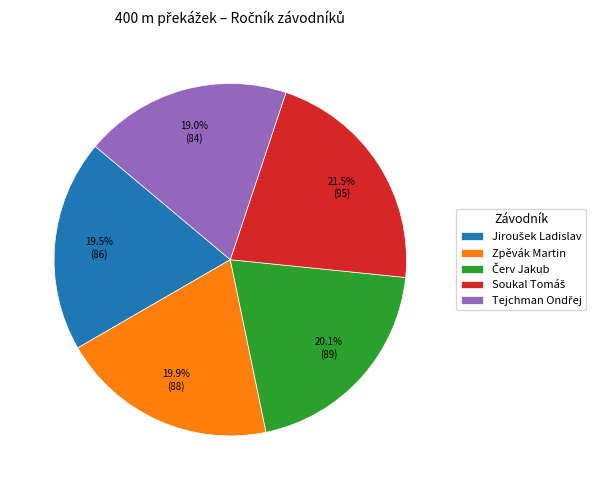

Is there a majority slice in this chart?

No